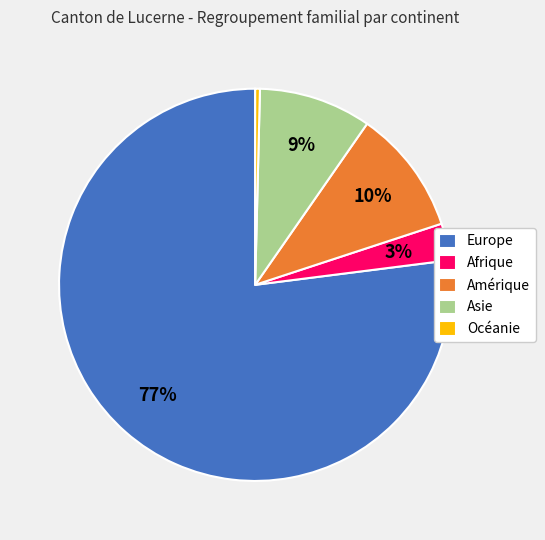

What is the largest slice in the pie chart?

Europe